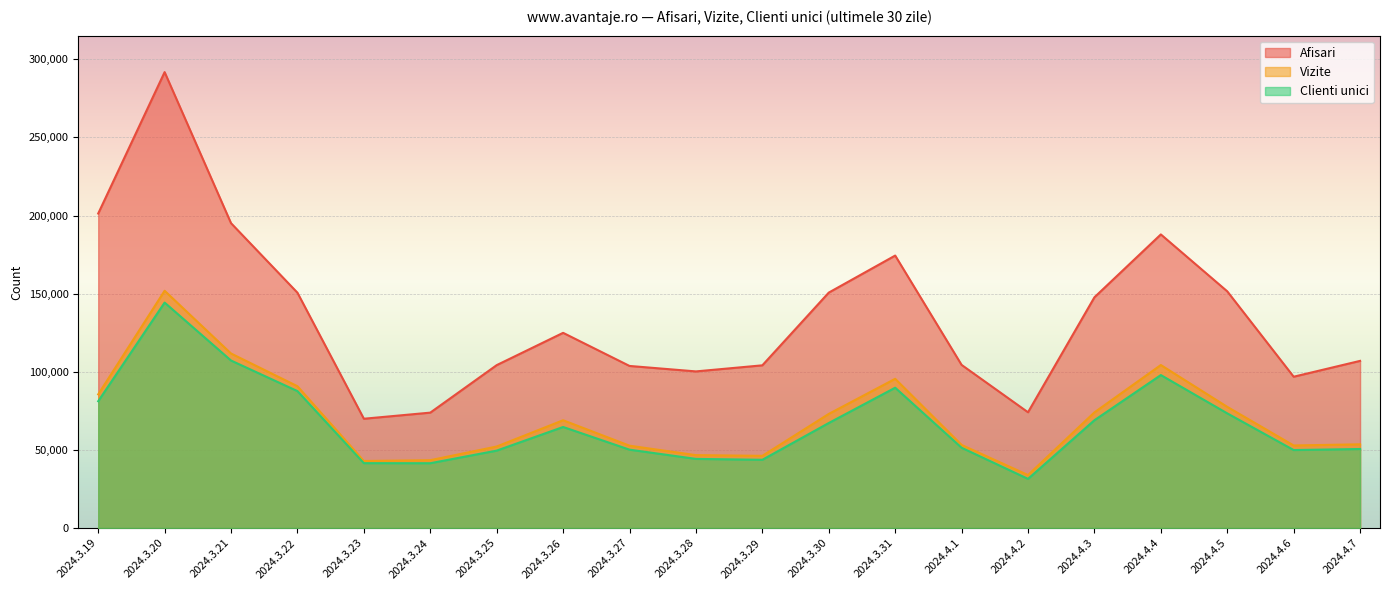

Which series has the largest range (max minus min)?

Afisari